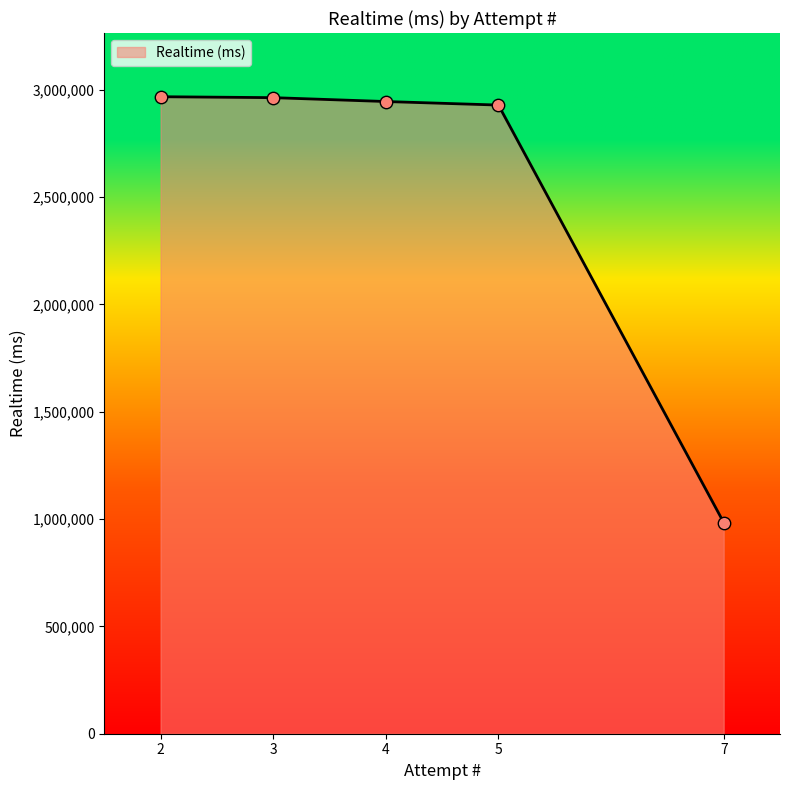

Which has a higher value, 4 or 5?

4